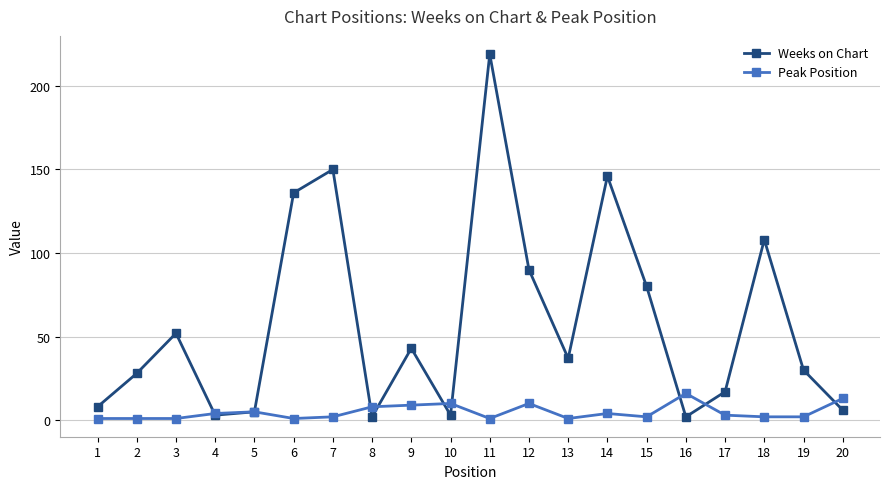

Reading left to right, list all the values displayed in this chart.

Weeks on Chart: 8	28	52	3	5	136	150	2	43	3	219	90	37	146	80	2	17	108	30	6
Peak Position: 1	1	1	4	5	1	2	8	9	10	1	10	1	4	2	16	3	2	2	13